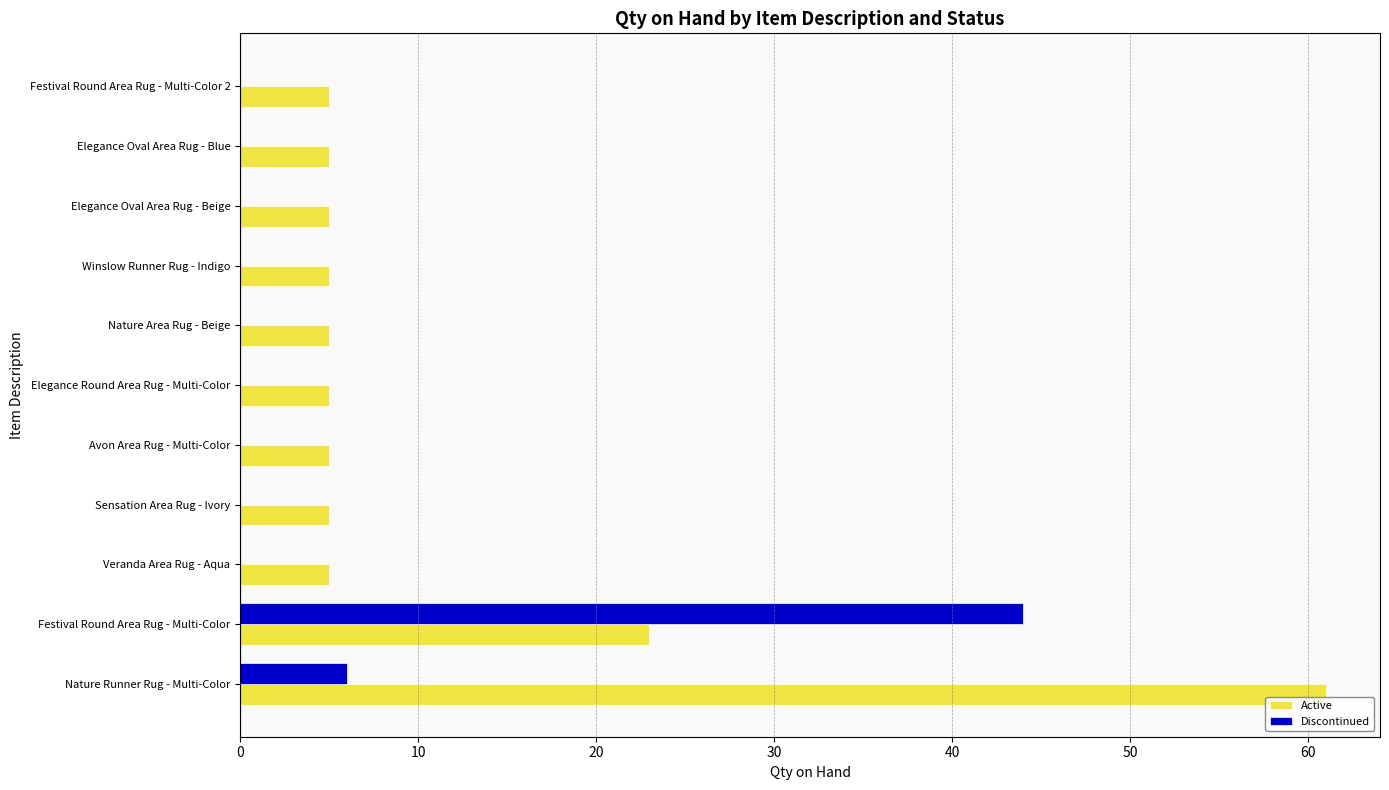

What is the sum of all Active values?

129